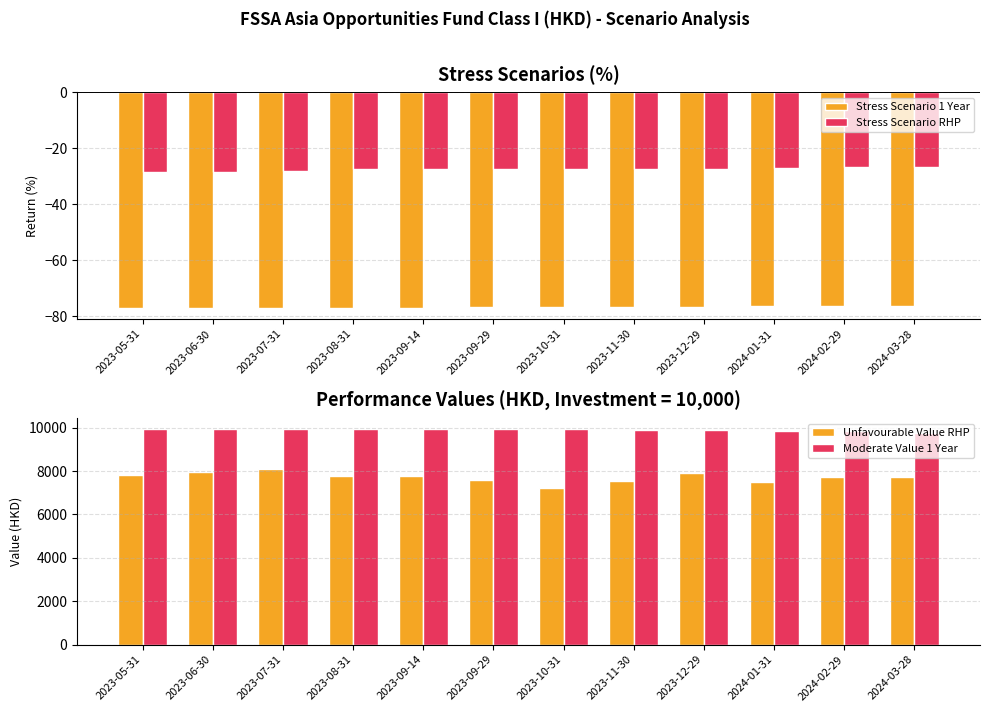

Reading left to right, list all the values displayed in this chart.

Stress Scenario 1 Year: -77.0	-77.0	-77.0	-76.9	-76.9	-76.8	-76.8	-76.7	-76.6	-76.5	-76.4	-76.3
Stress Scenario RHP: -28.4	-28.3	-28.0	-27.5	-27.3	-27.3	-27.3	-27.3	-27.2	-27.0	-26.8	-26.7
Unfavourable Value RHP: 7810.0	7960.0	8080.0	7790.0	7780.0	7590.0	7230.0	7560.0	7900.0	7510.0	7710.0	7740.0
Moderate Value 1 Year: 9940.0	9940.0	9940.0	9940.0	9940.0	9940.0	9940.0	9910.0	9890.0	9850.0	9840.0	9750.0